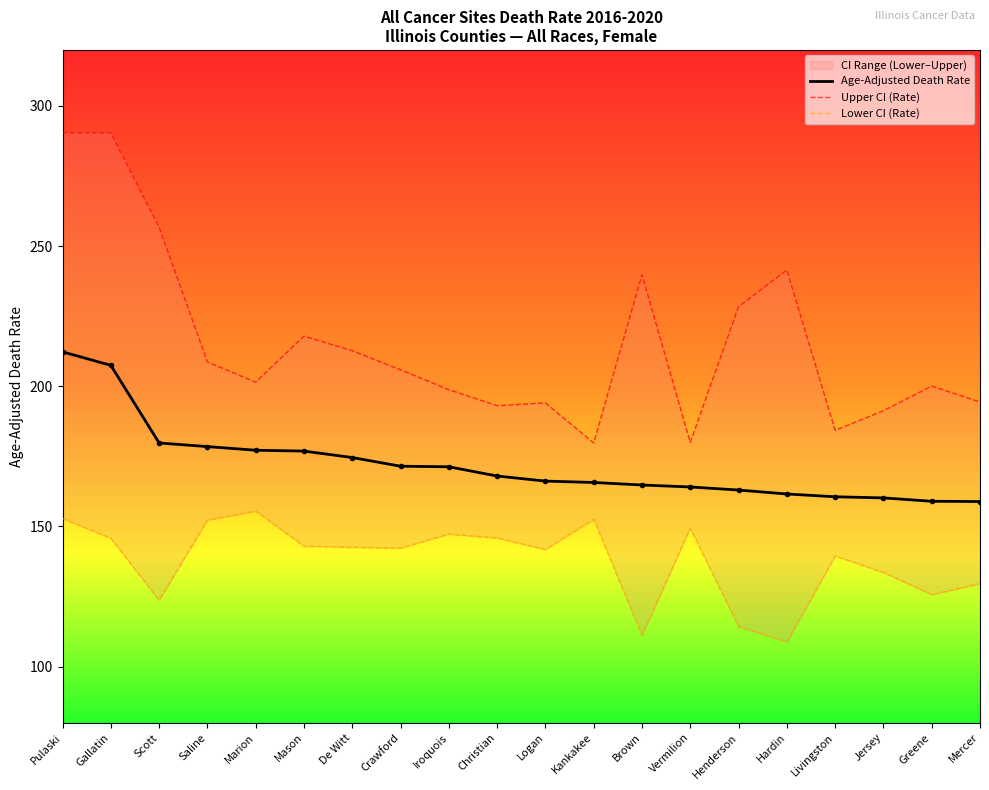

Rank the categories by Age-Adjusted Death Rate value from highest to lowest.

Pulaski, Gallatin, Scott, Saline, Marion, Mason, De Witt, Crawford, Iroquois, Christian, Logan, Kankakee, Brown, Vermilion, Henderson, Hardin, Livingston, Jersey, Greene, Mercer